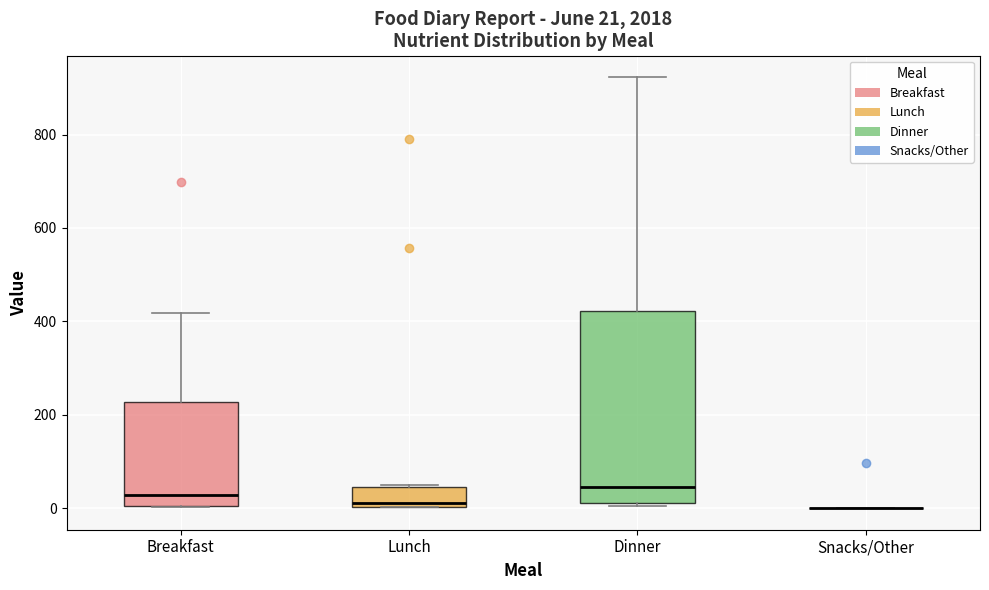

Which box is the tallest, from its lower edge to its upper edge?

Dinner